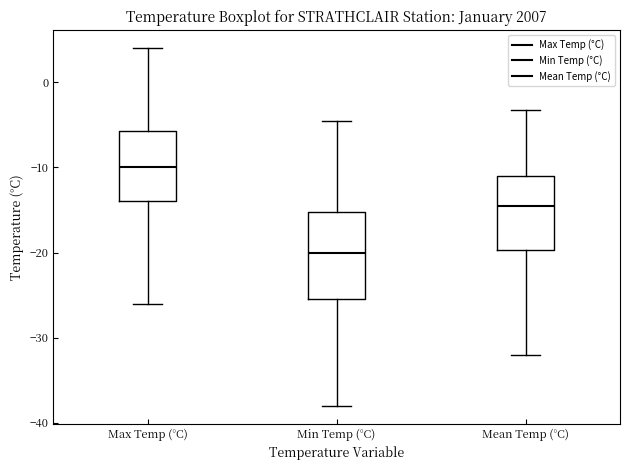

Which box is the tallest, from its lower edge to its upper edge?

Min Temp (°C)